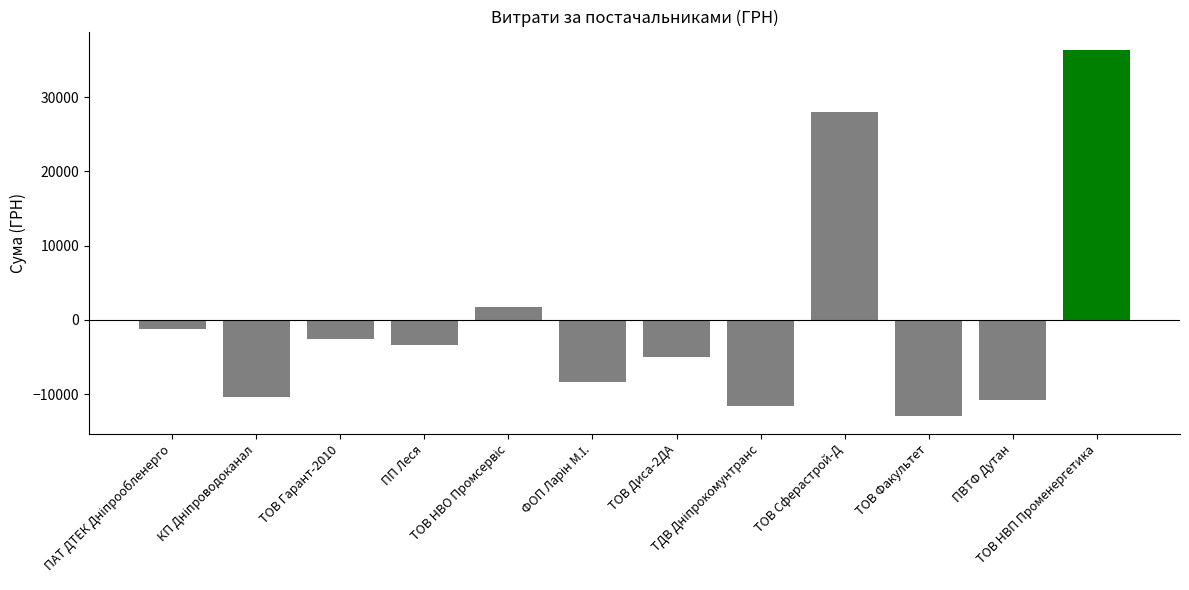

What position from the left is ТОВ Гарант-2010?

3